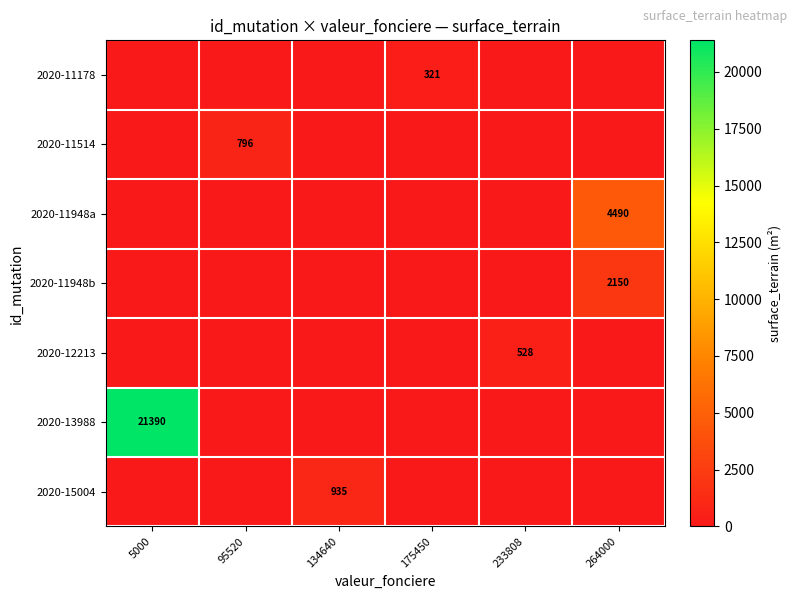

How many positive values does the 2020-13988 series have?

1